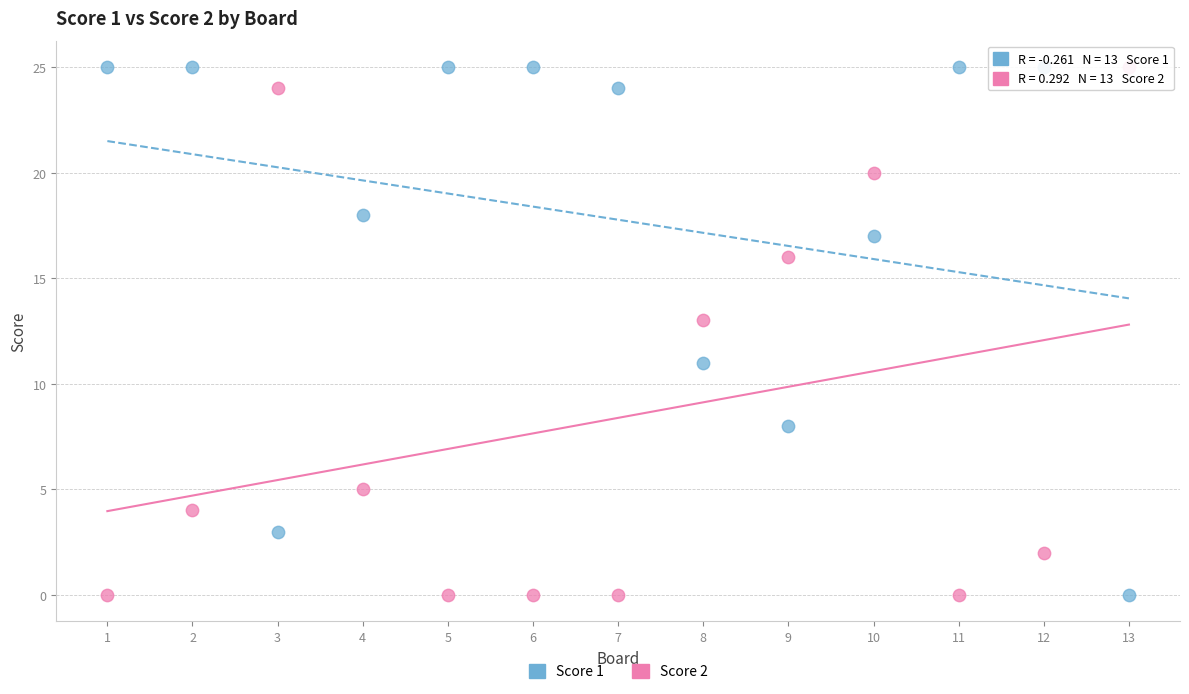

What is the X range (max minus min) for the scatter plot?

12